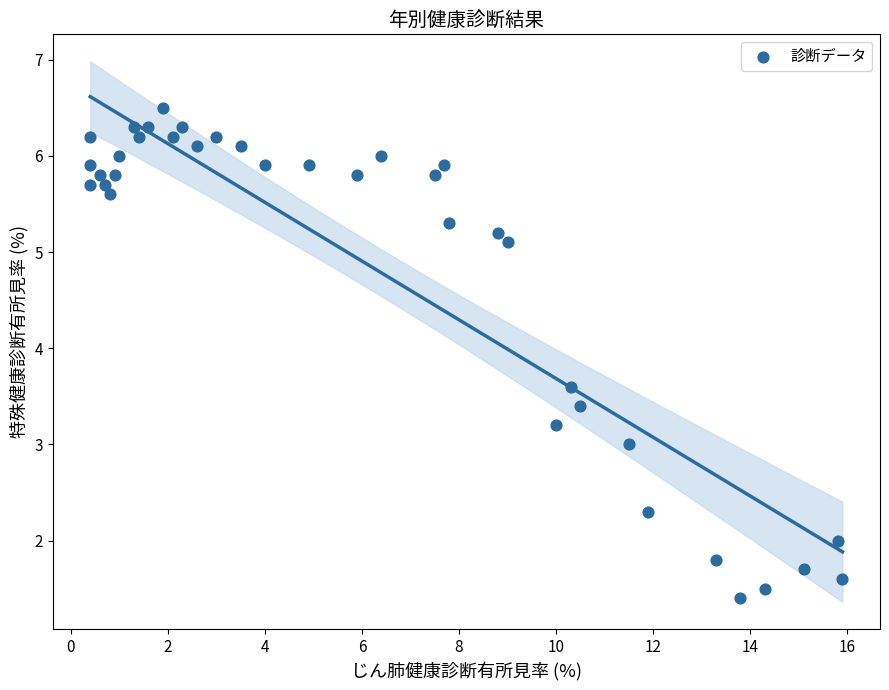

What is the range of X values (max minus min)?

15.5